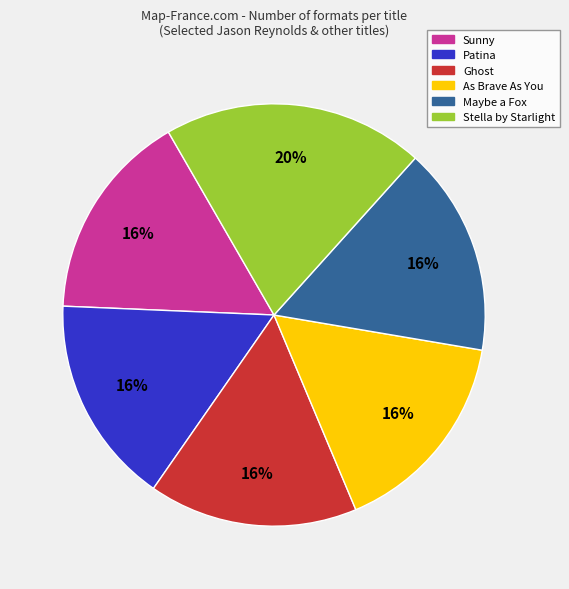

Does any single category account for the majority?

No